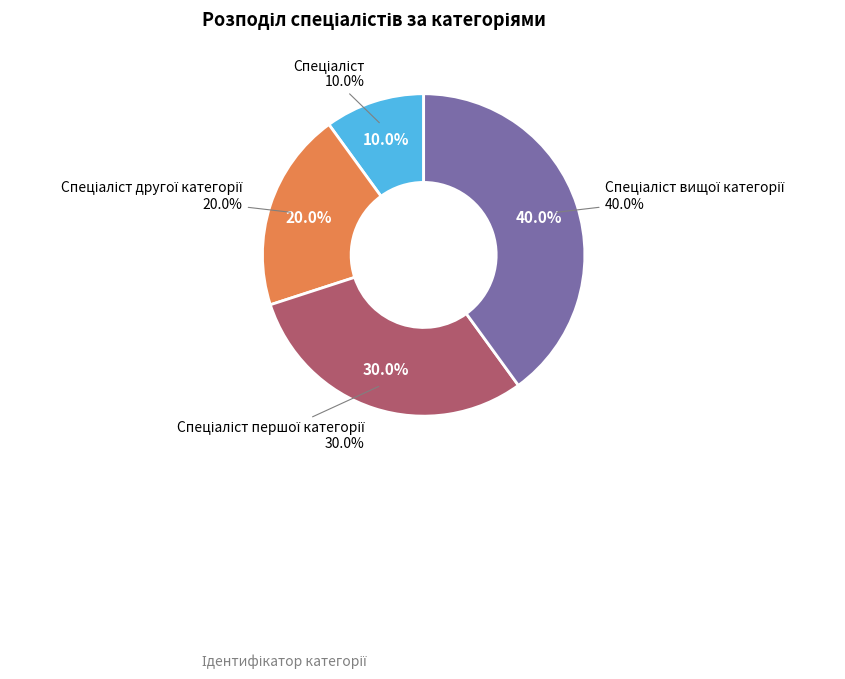

Which slice is the largest?

Спеціаліст вищої категорії